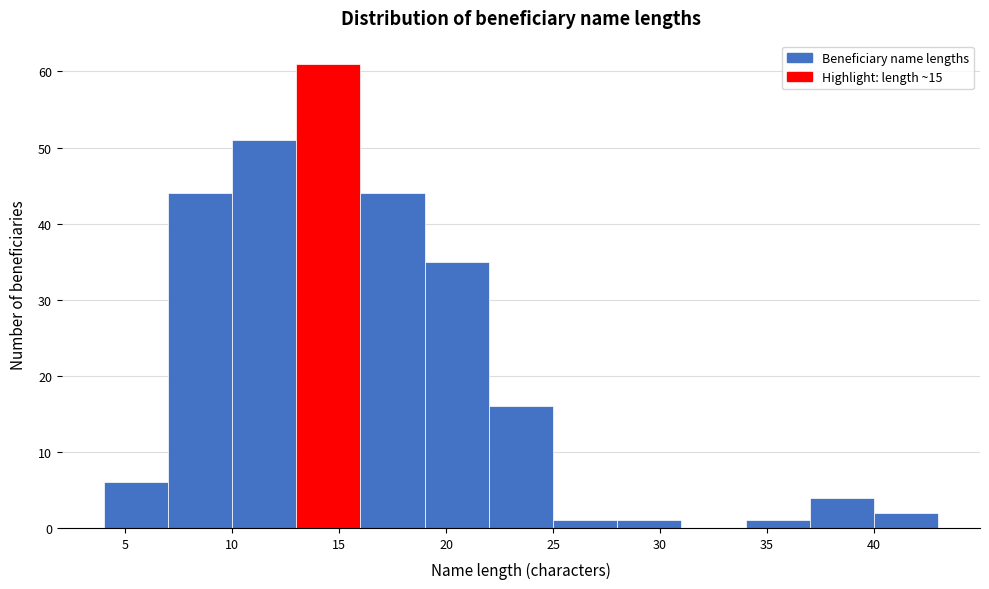

Reading left to right, transcribe this chart: for each bar, give the range it covers on the x-axis and its height. The values are not printed on the chart, so give them approximately, as read against the axis.

4 to 7: 6
7 to 10: 44
10 to 13: 51
13 to 16: 61
16 to 19: 44
19 to 22: 35
22 to 25: 16
25 to 28: 1
28 to 31: 1
31 to 34: 0
34 to 37: 1
37 to 40: 4
40 to 43: 2